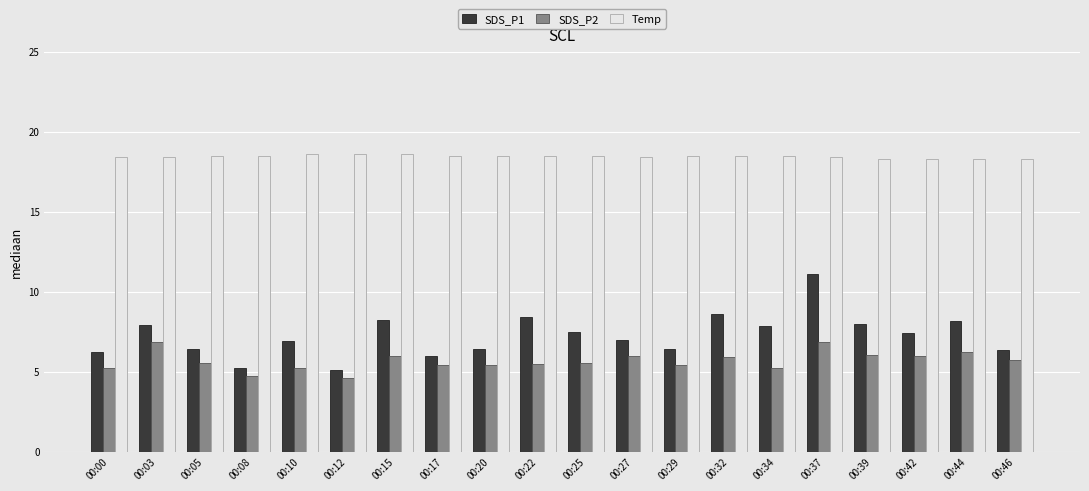

What is the smallest value displayed?

4.6